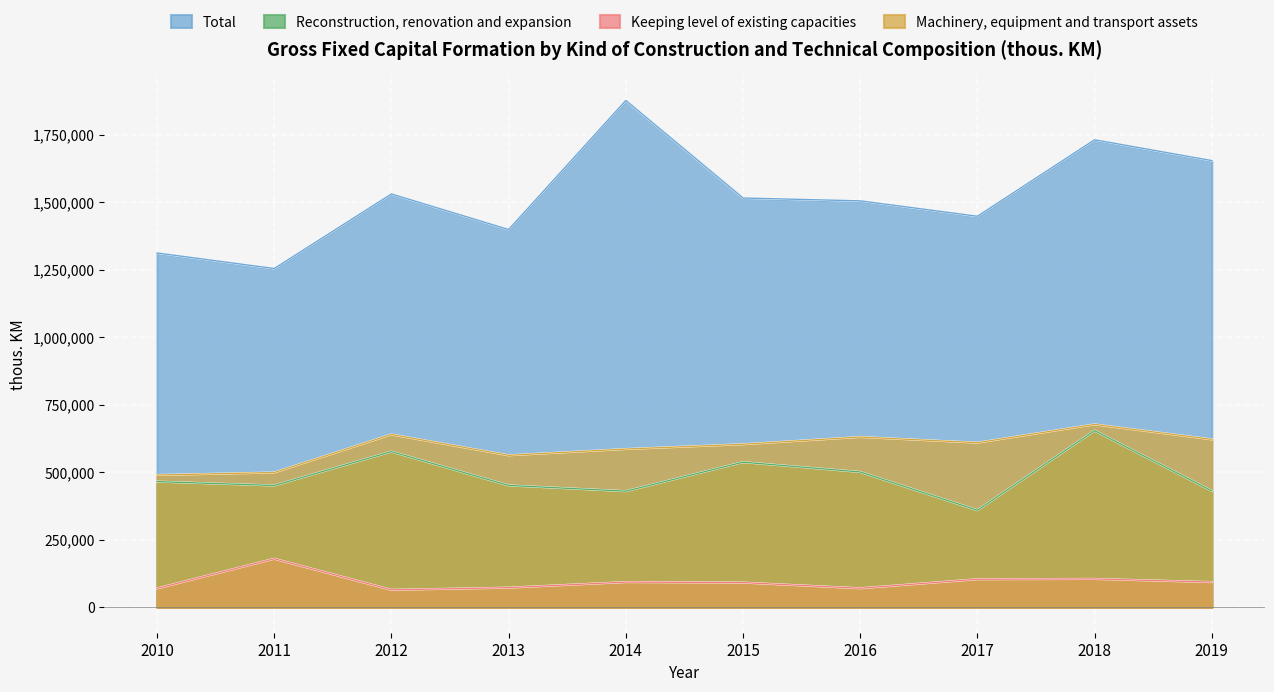

Reading left to right, extract all data points from this chart.

Total: 2010=1312063	2011=1254491	2012=1530540	2013=1398835	2014=1876670	2015=1515586	2016=1505028	2017=1448027	2018=1731151	2019=1654153
Reconstruction, renovation and expansion: 2010=465652	2011=451210	2012=576674	2013=451505	2014=430174	2015=537530	2016=501303	2017=359566	2018=654224	2019=431457
Keeping level of existing capacities: 2010=70064	2011=179982	2012=64957	2013=72945	2014=93659	2015=91774	2016=70724	2017=104136	2018=105364	2019=93573
Machinery, equipment and transport assets: 2010=489912	2011=499238	2012=640019	2013=562943	2014=586169	2015=603864	2016=630791	2017=609695	2018=677304	2019=621930